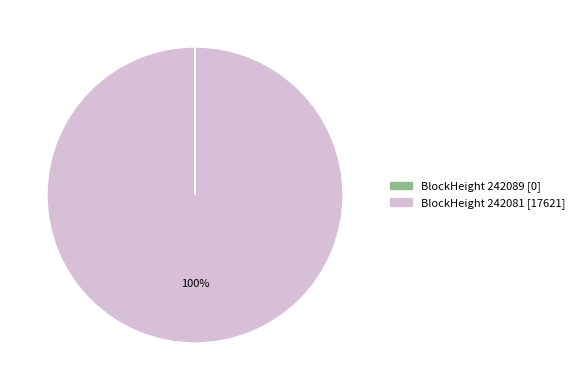

To the nearest percent, what portion does BlockHeight 242081 [17621] represent?

100%